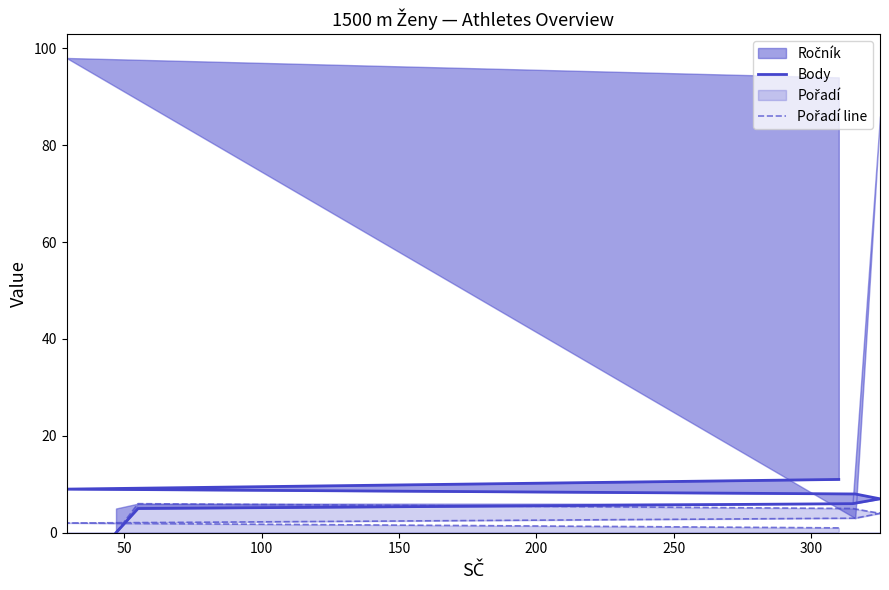

What is the value of the Pořadí line point at the 5th from the left?

5